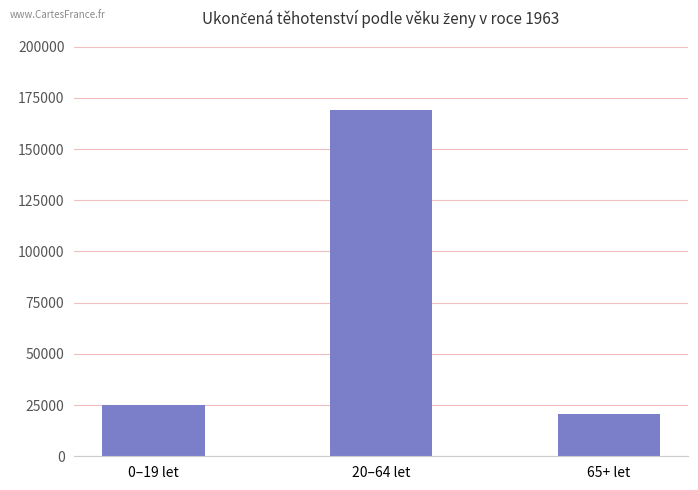

What is the change in value from 0–19 let to 20–64 let?

+143932